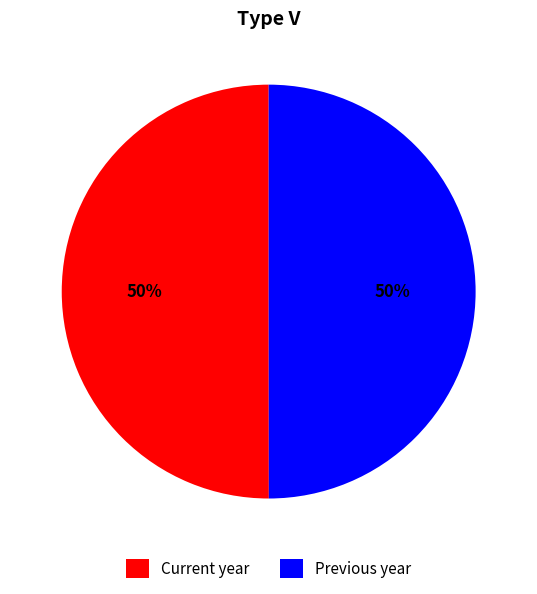

Is the sum of Current year and Previous year greater than half?

Yes